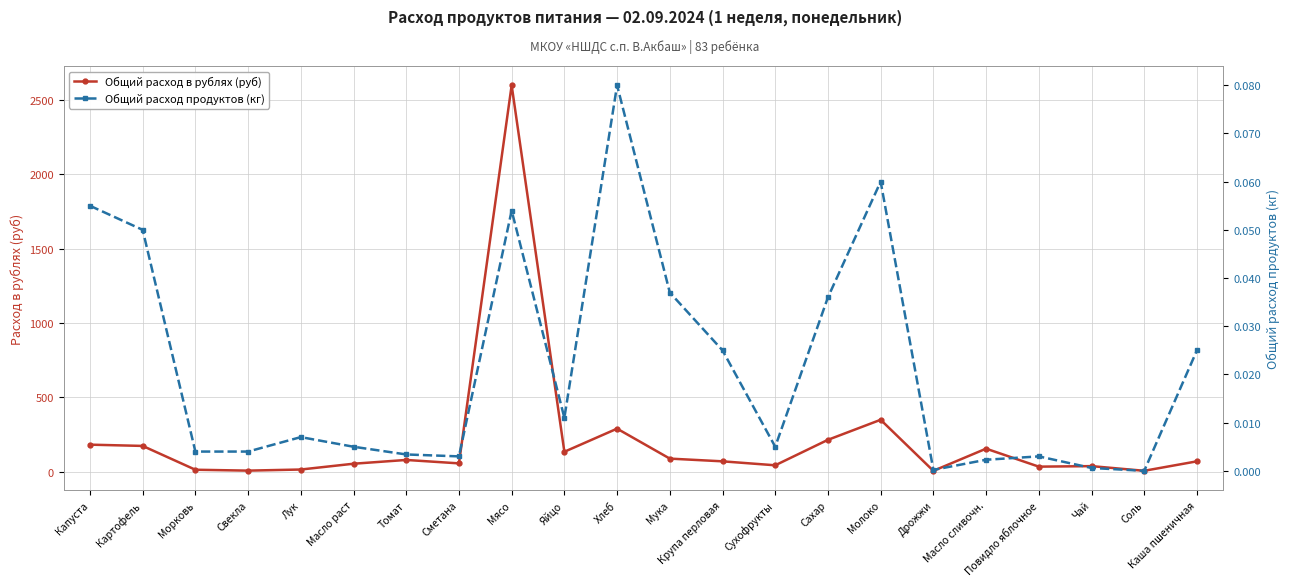

At which label does Общий расход в рублях (руб) first exceed 70?

Капуста